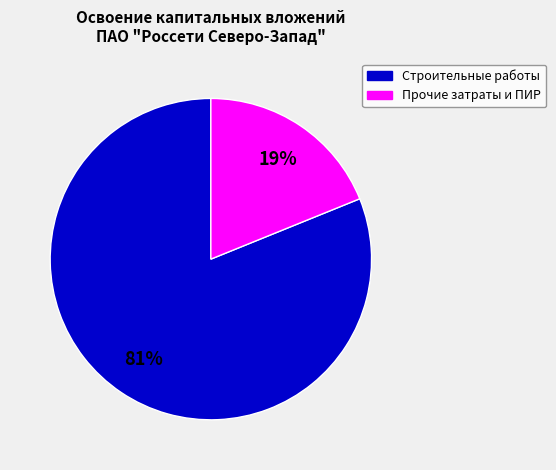

Does any single category account for the majority?

Yes